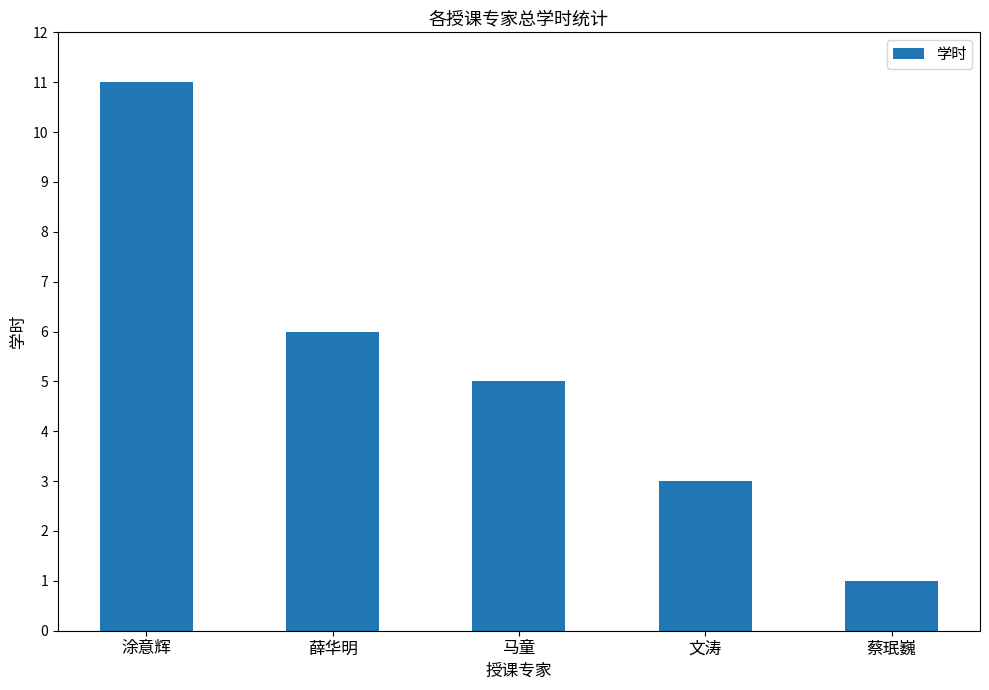

List the labels in order of value, largest first.

涂意辉, 薛华明, 马童, 文涛, 蔡珉巍